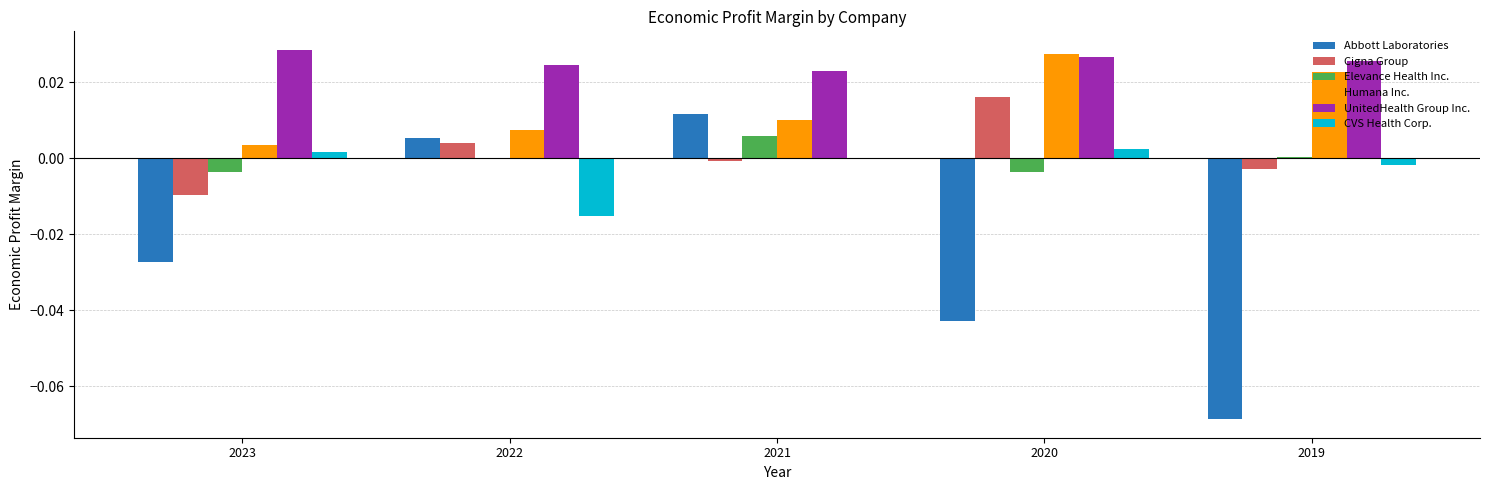

How many Humana Inc. values are between 0 and 1?

5